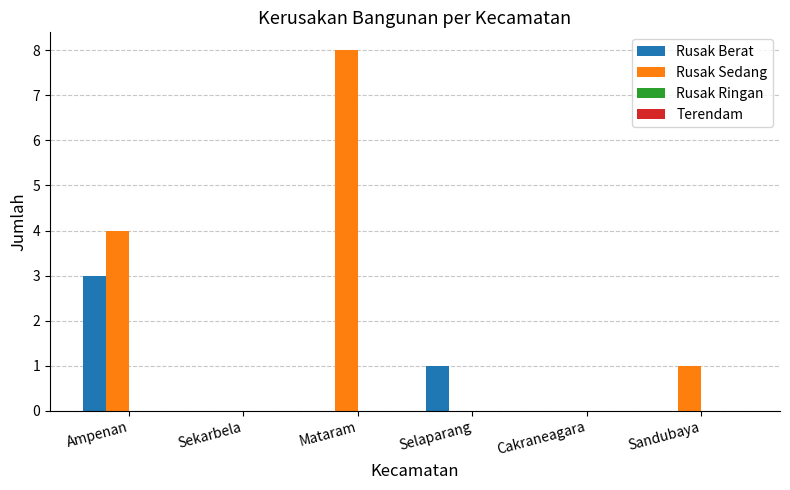

What is the sum of the Rusak Berat values at Selaparang and Ampenan?

4